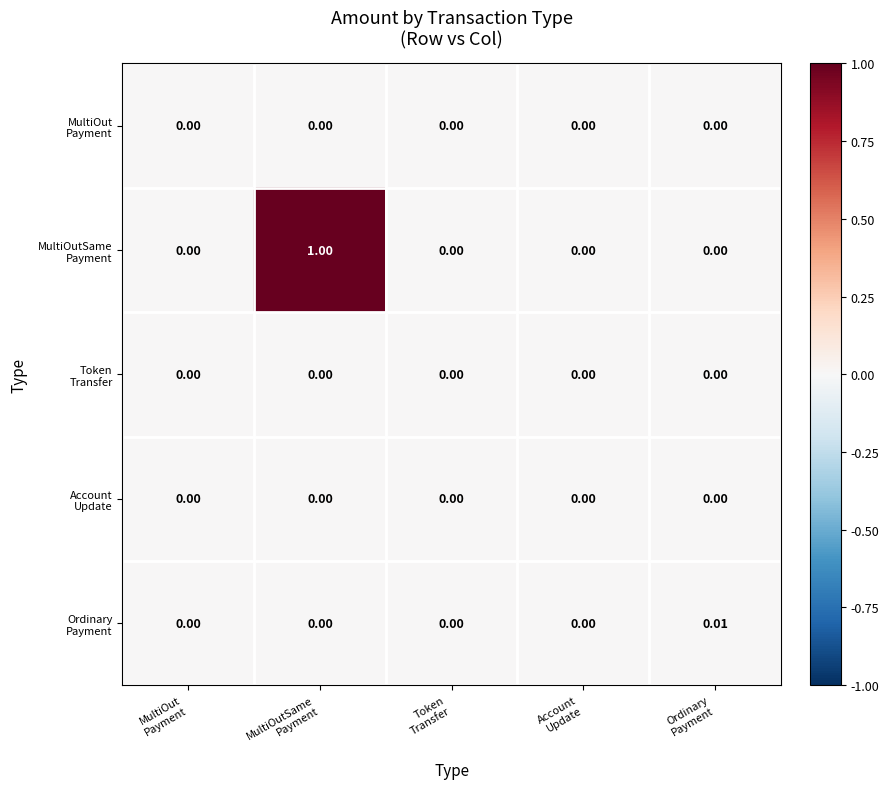

Between MultiOutSame
Payment and Token
Transfer, which is larger?

MultiOutSame
Payment